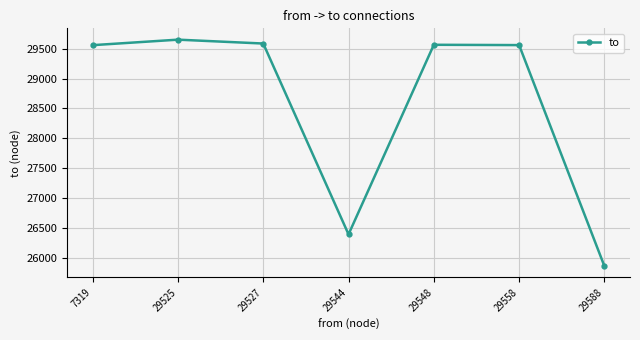

Where is the first local minimum?

29544